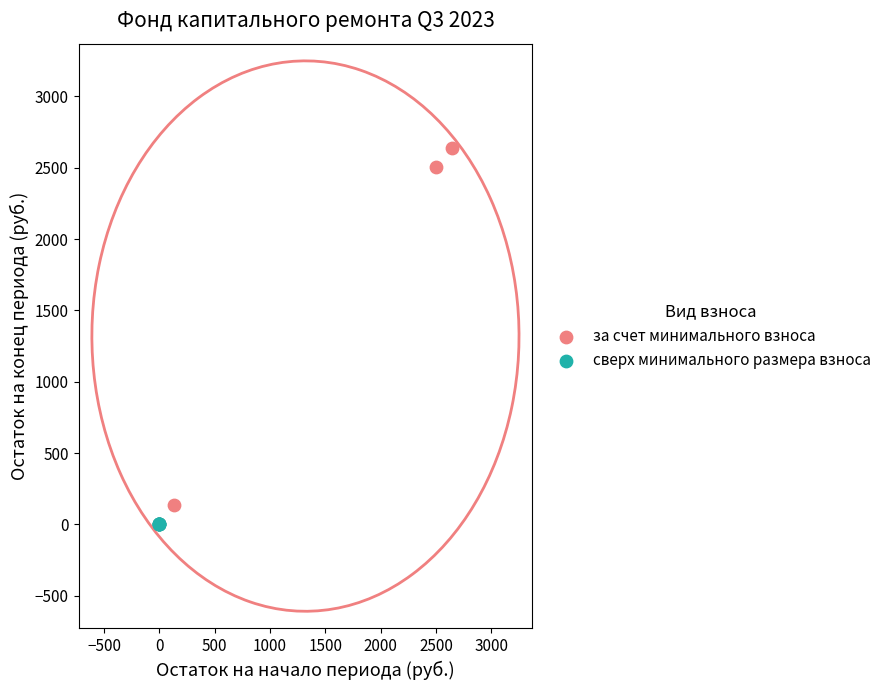

Which series reaches the maximum Y coordinate?

за счет минимального взноса